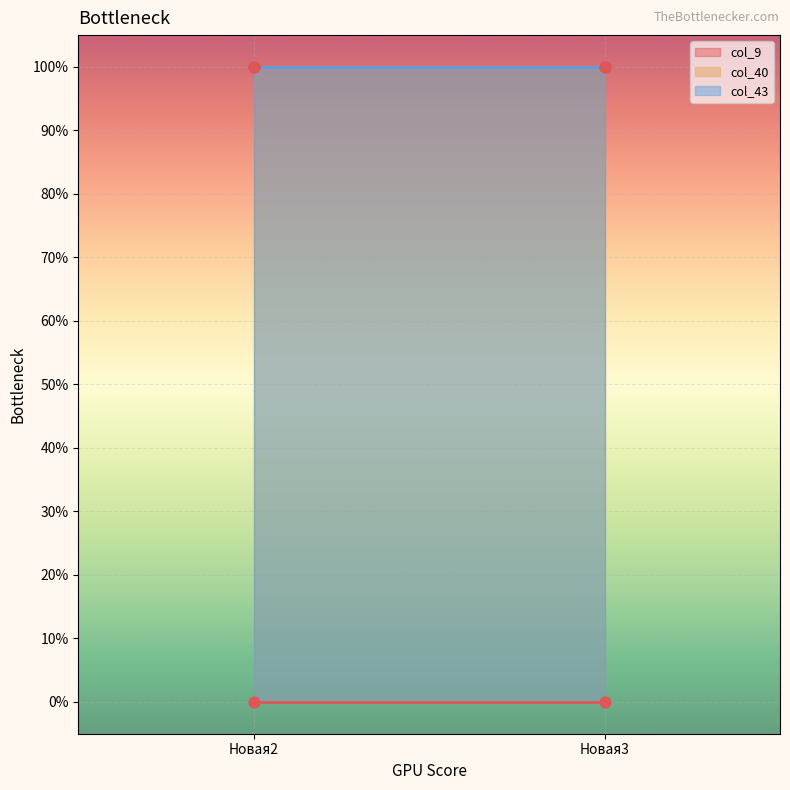

At which category is the sum across all series the highest?

Новая2